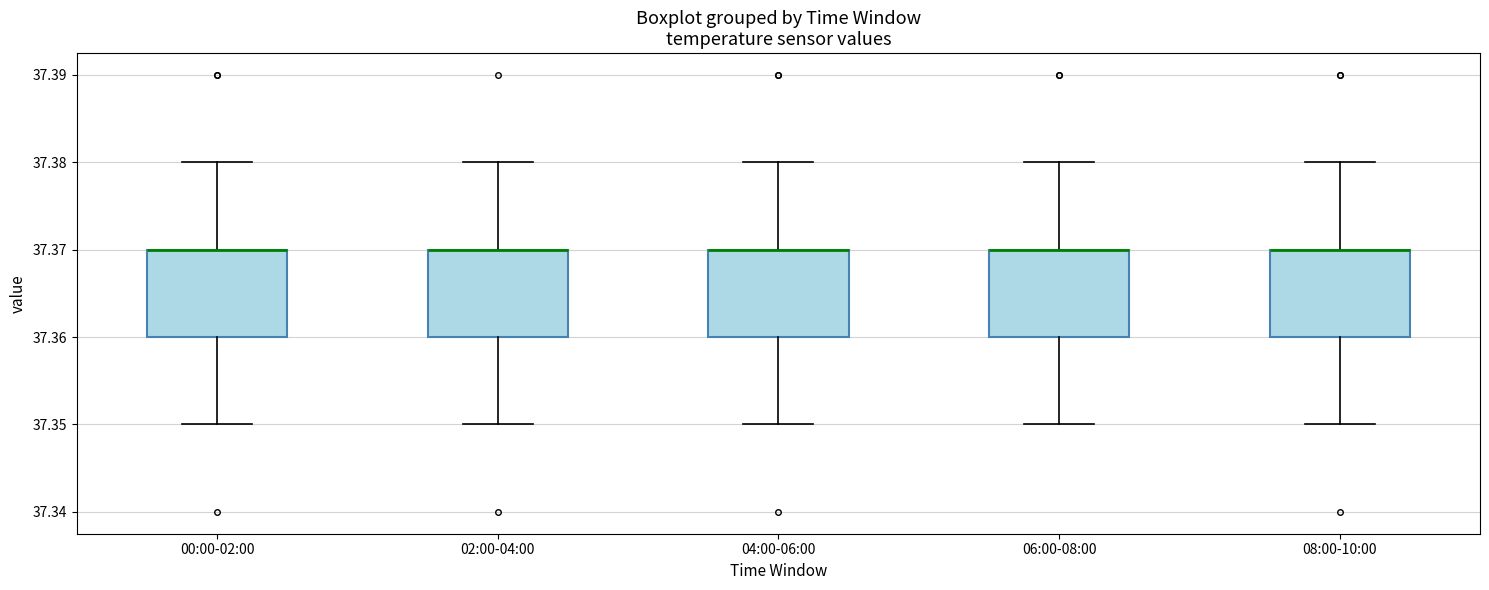

Where does the lower whisker of the box for 04:00-06:00 end on the y-axis? The values are not printed on the chart, so give them approximately, as read against the axis.

37.35